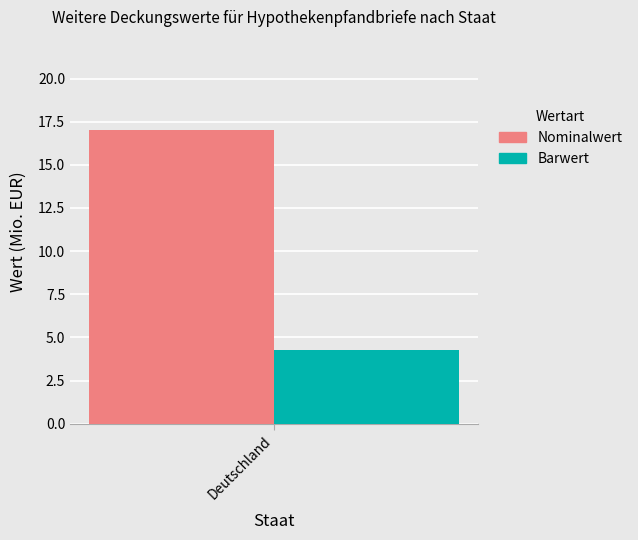

The Nominalwert series shows 17.0 at Deutschland. True or false?

True